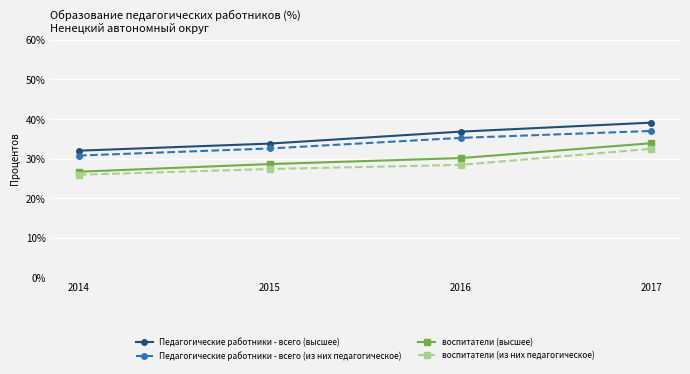

True or false: Педагогические работники - всего (высшее) has a value of 36.8 at 2016.

True